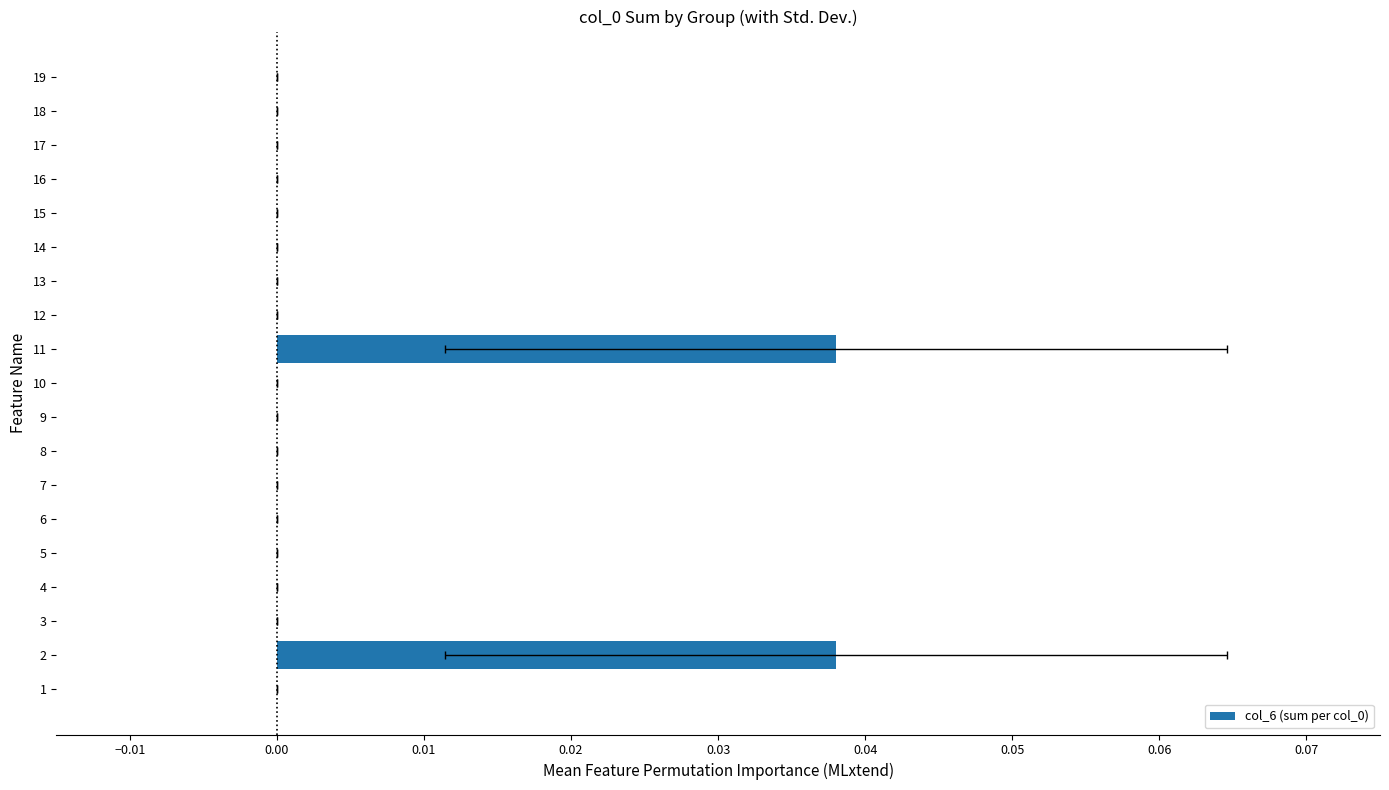

Count the values in the range 0 to 1.

19